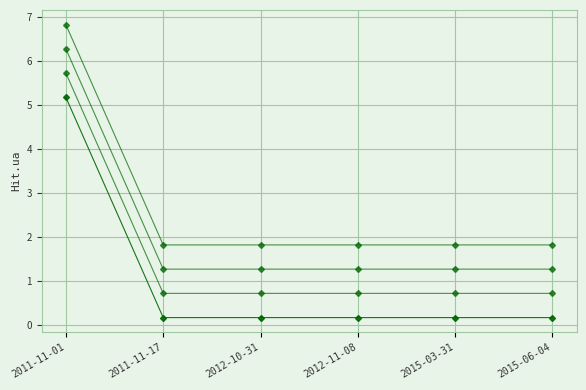

Which has a higher value, 2011-11-17 or 2015-03-31?

2011-11-17